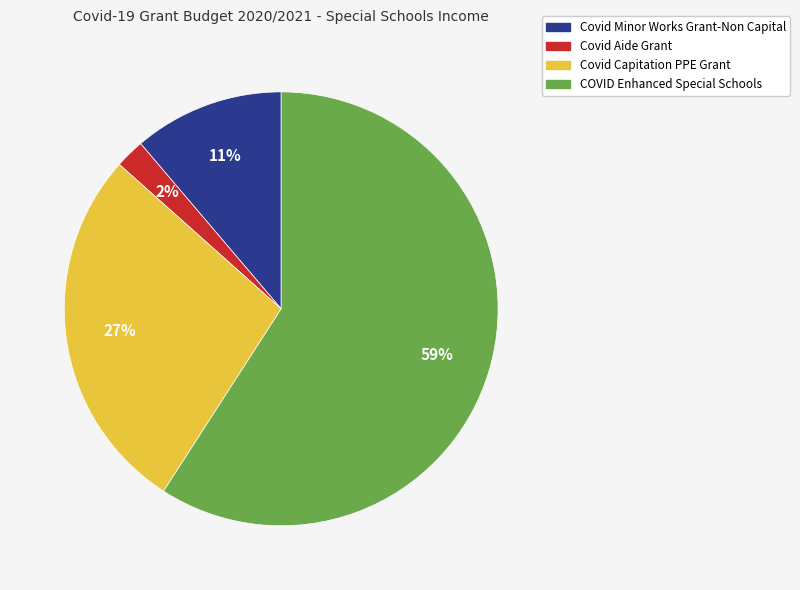

How many slices are in this pie chart?

4